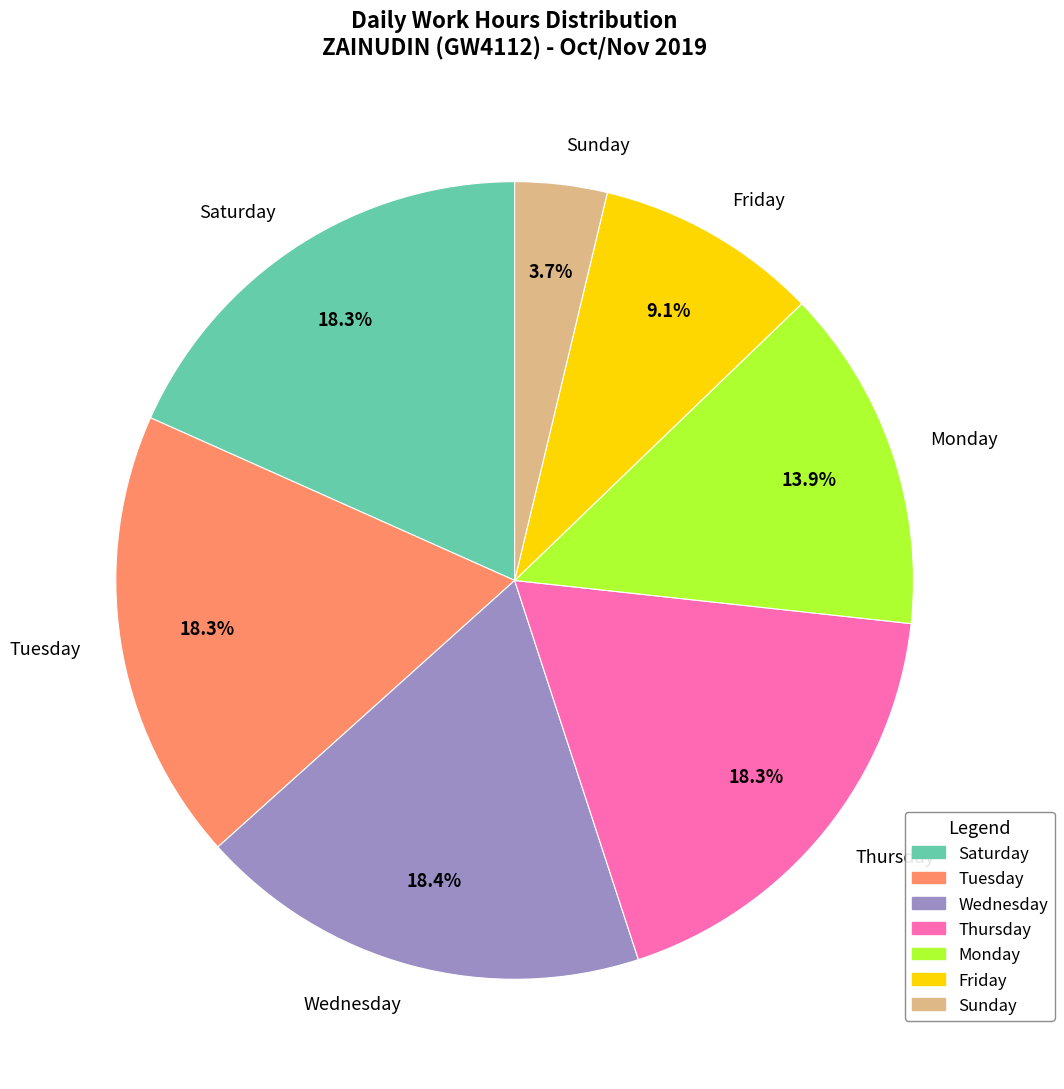

To the nearest percent, what is the average slice percentage?

14%